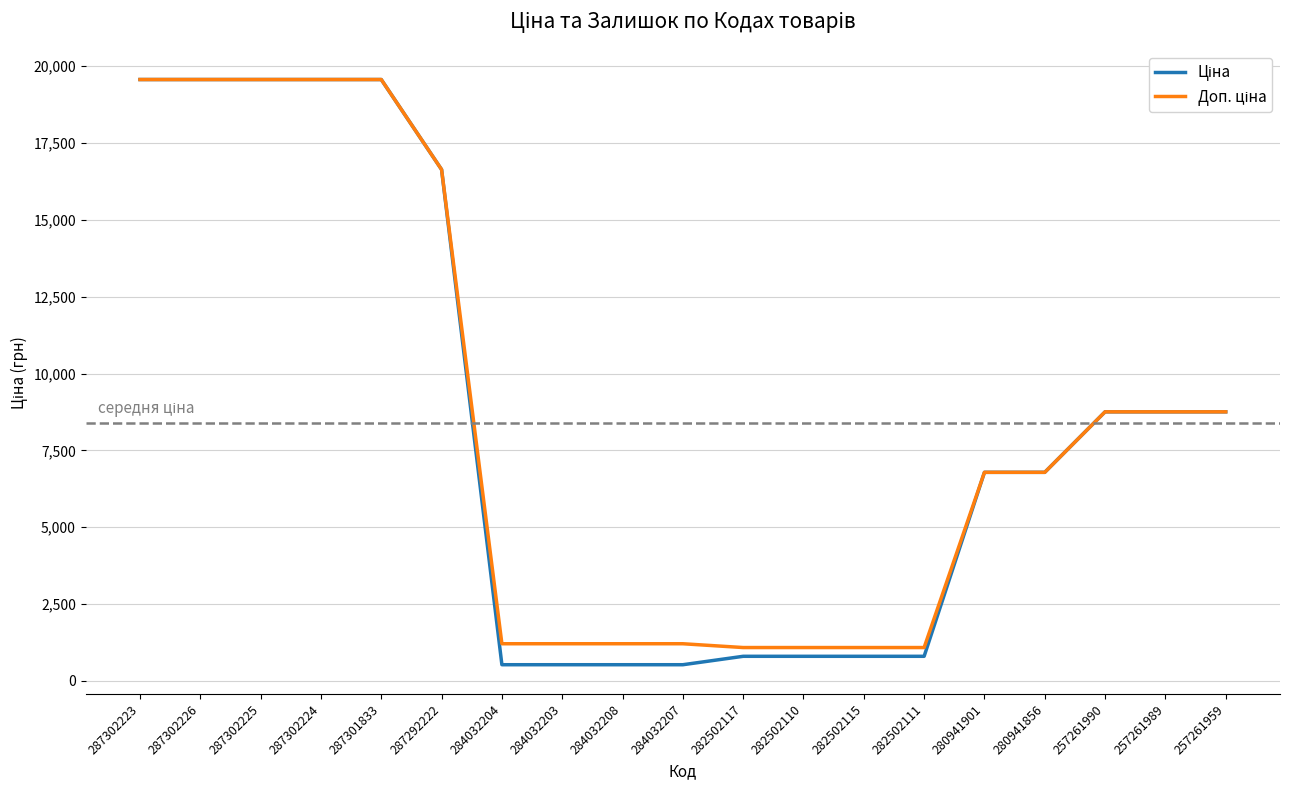

Where is Ціна nearest to the value 10046?

257261990